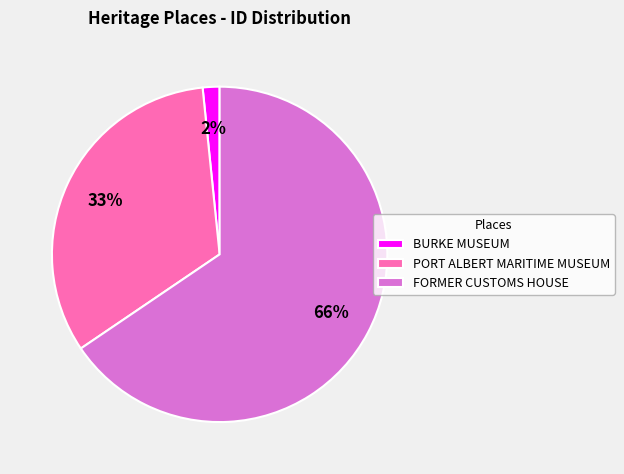

What is the smallest slice in the pie chart?

BURKE MUSEUM